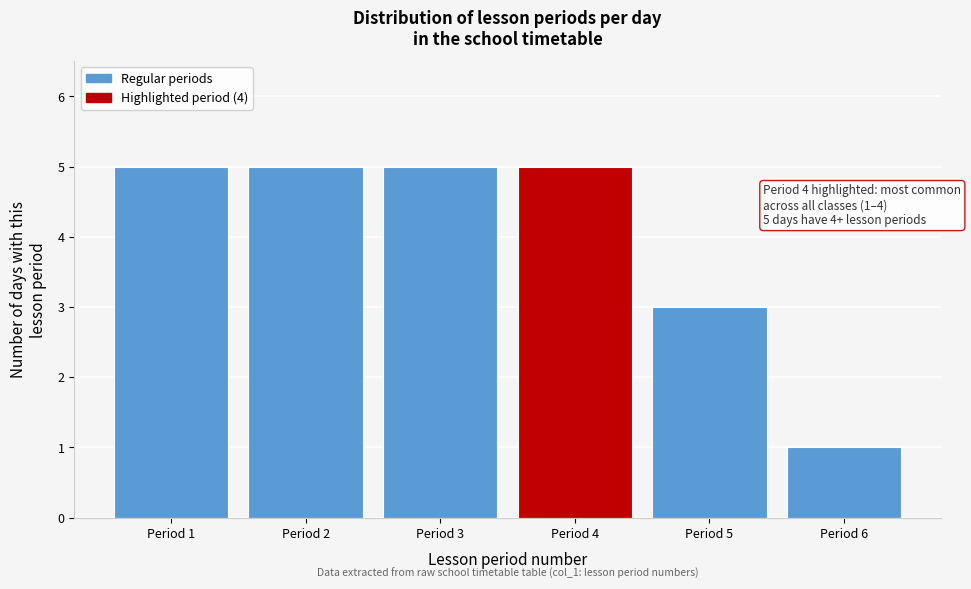

Reading right to left, list all the values displayed in this chart.

Period 6=1	Period 5=3	Period 4=5	Period 3=5	Period 2=5	Period 1=5